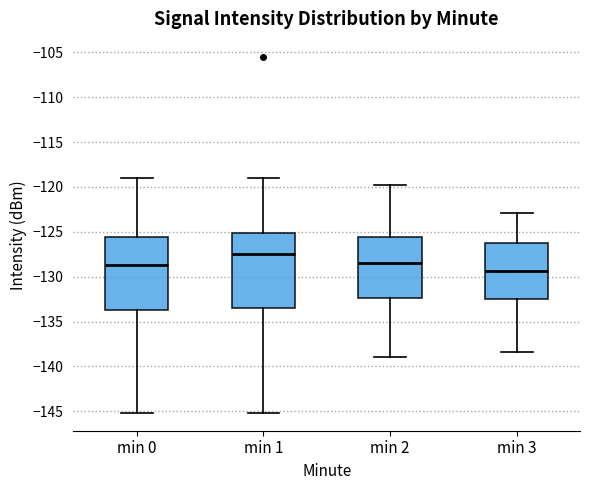

Where does the upper whisker of the box for min 3 end on the y-axis? The values are not printed on the chart, so give them approximately, as read against the axis.

-123.0